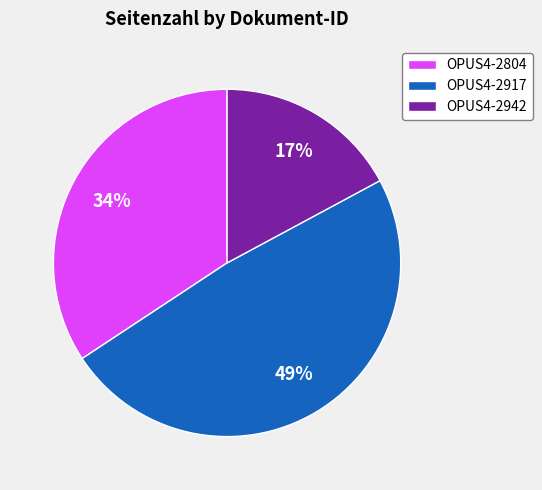

The OPUS4-2917 slice represents 59% of the pie. True or false?

False